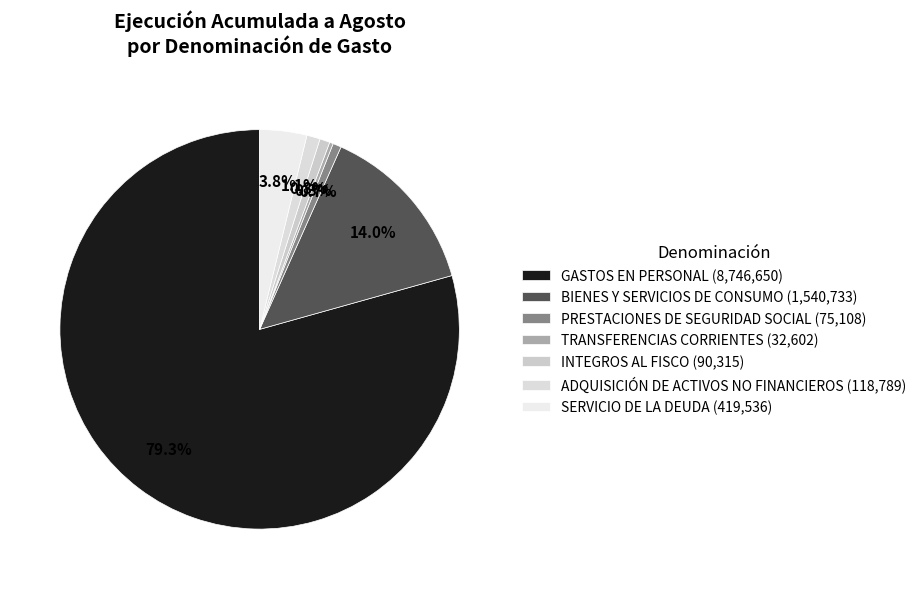

What is the largest slice in the pie chart?

GASTOS EN PERSONAL